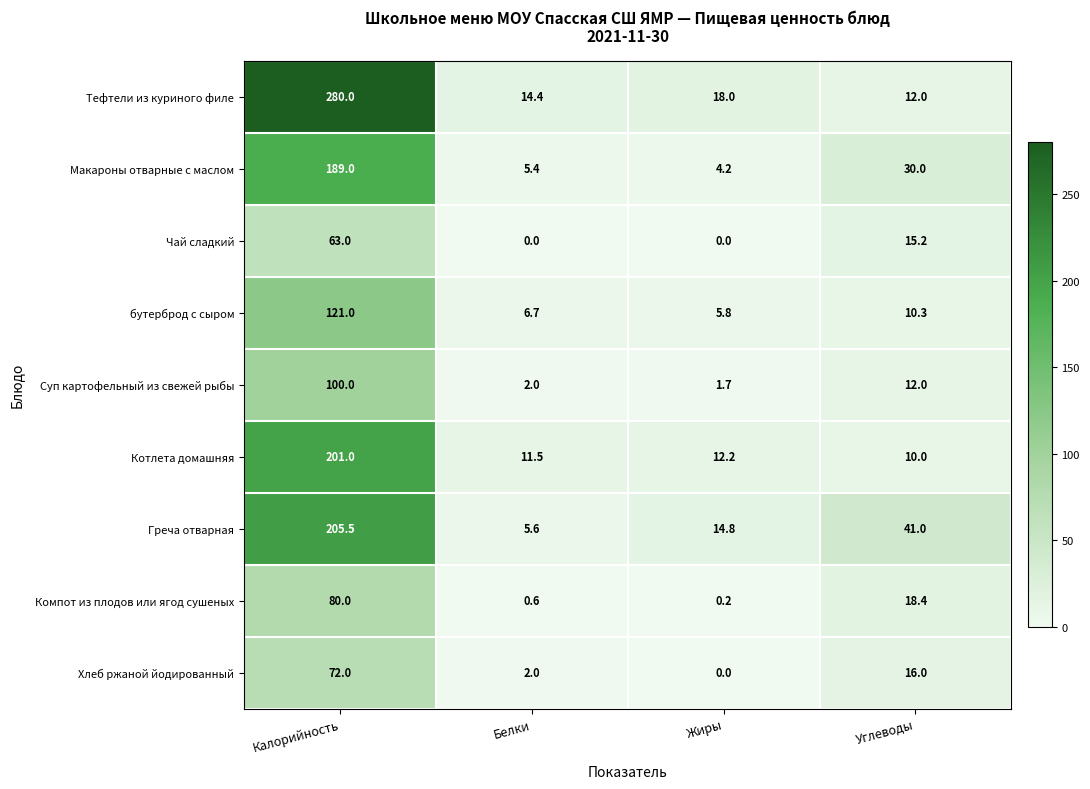

What is the difference between the maximum and second lowest values in the Котлета домашняя series?

189.5